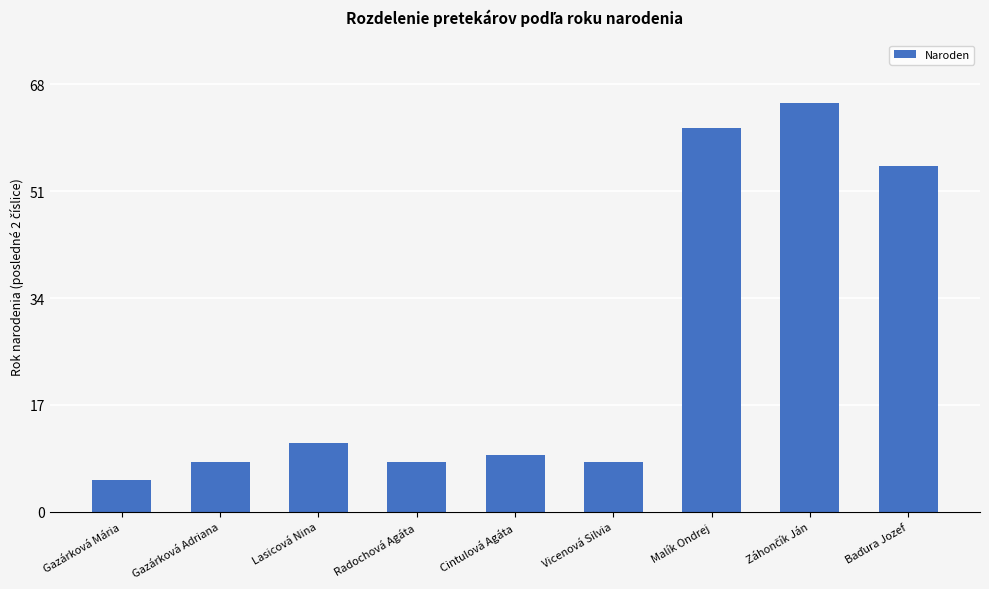

Which has a higher value, Gazárková Mária or Radochová Agáta?

Radochová Agáta